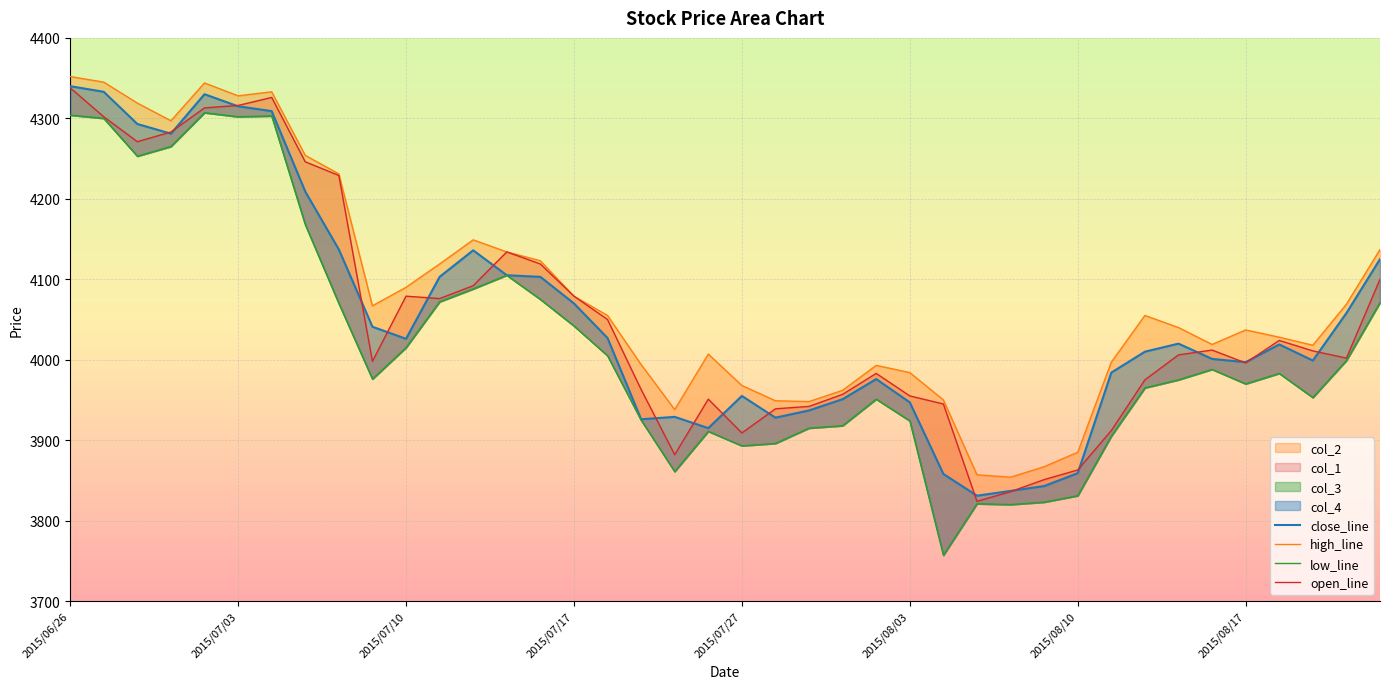

What is the maximum value shown in the chart?

4352